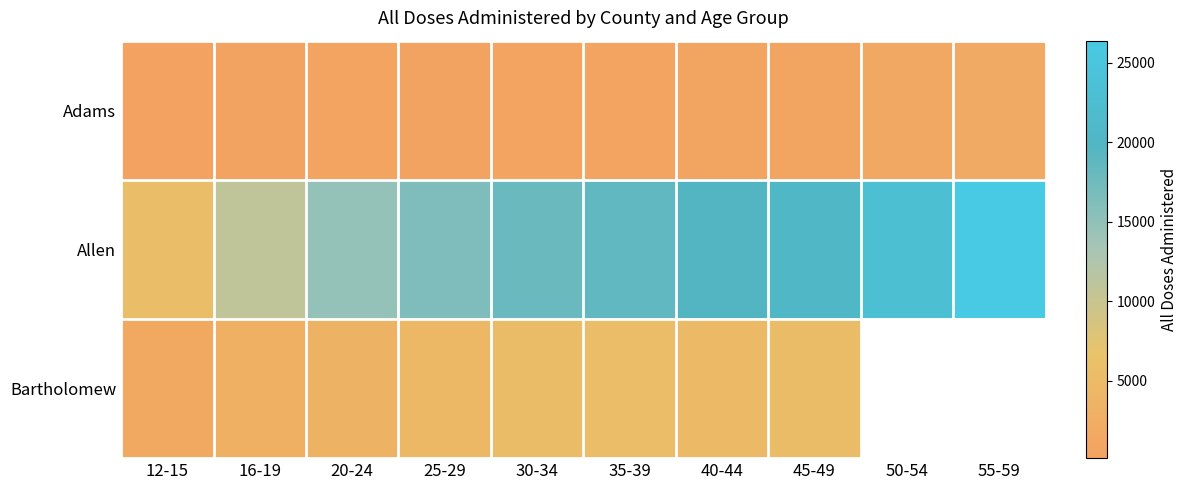

What is the minimum value for Adams?

149.0